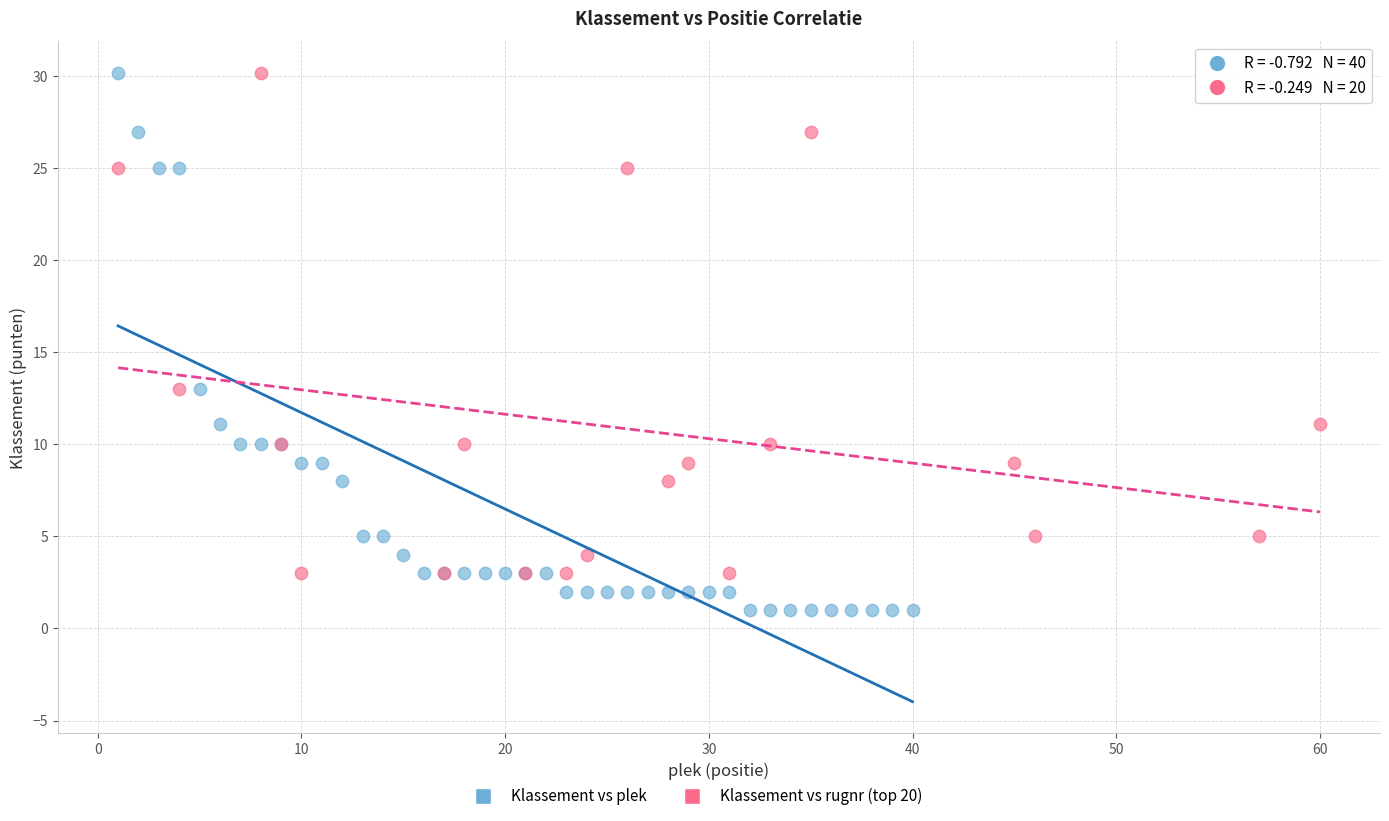

Which series contains the lowest Y value?

Klassement vs plek